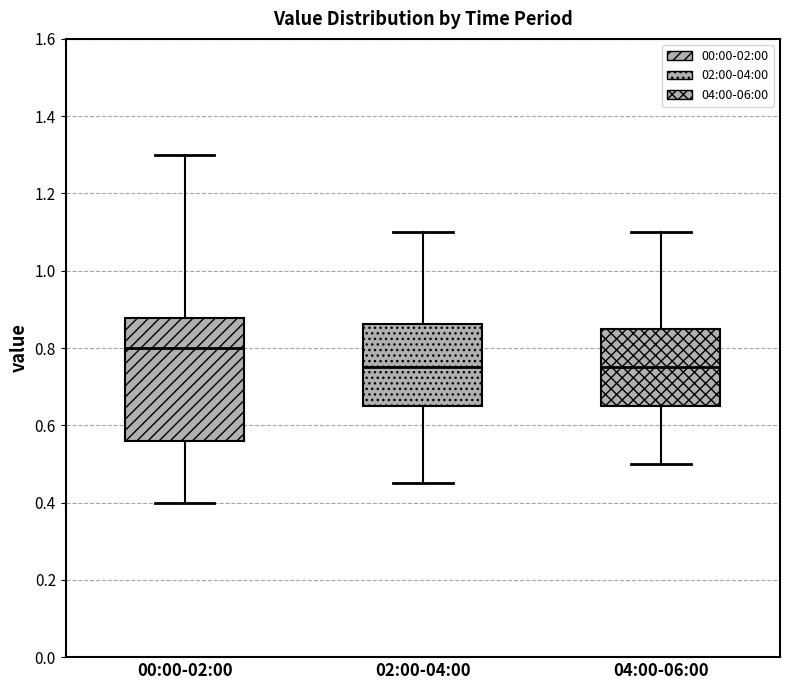

Where is the upper edge of the box for 02:00-04:00 on the y-axis? The values are not printed on the chart, so give them approximately, as read against the axis.

0.86